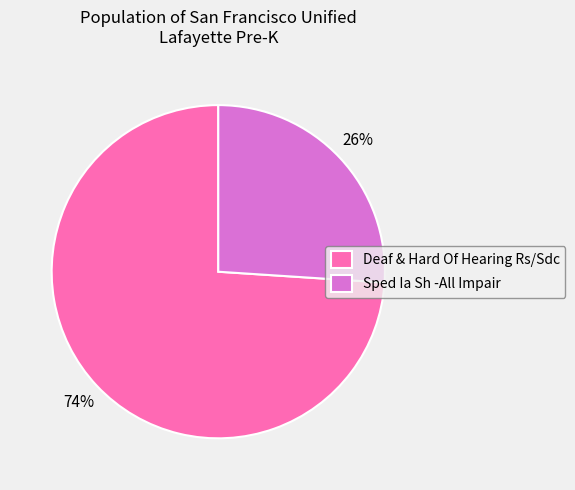

Count the number of slices in the pie.

2